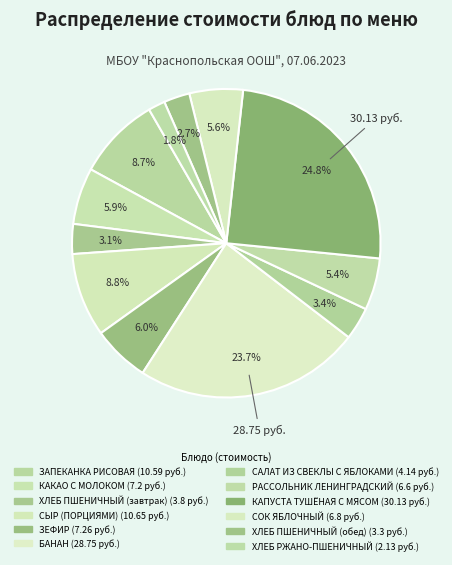

What percentage is NOT represented by САЛАТ ИЗ СВЕКЛЫ С ЯБЛОКАМИ?

96.6%